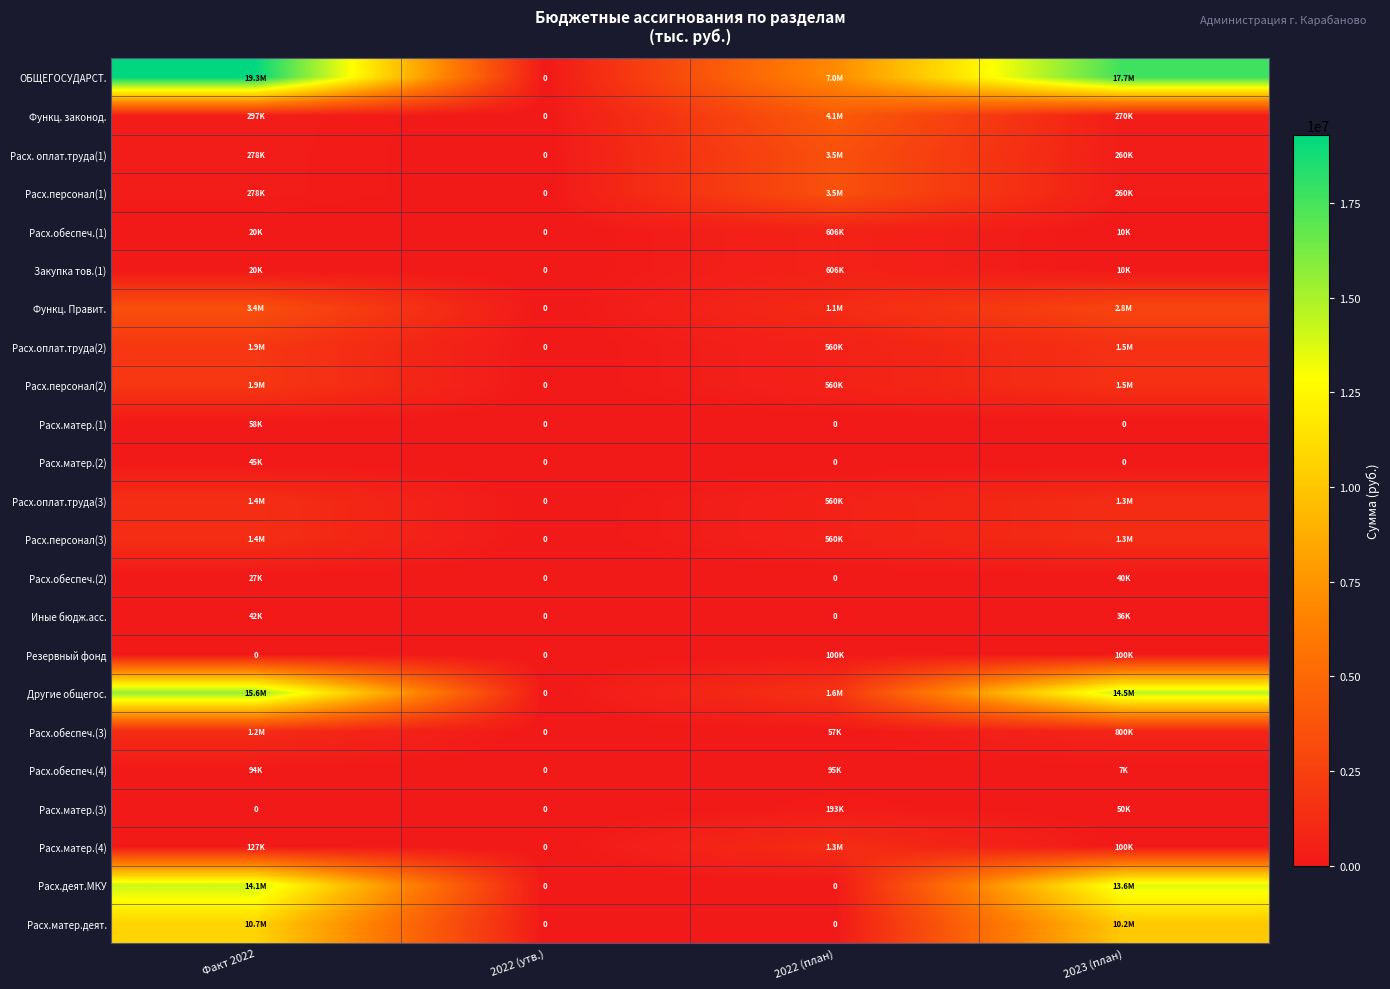

What is the difference between the highest and lowest values at Факт 2022?

19297786.1